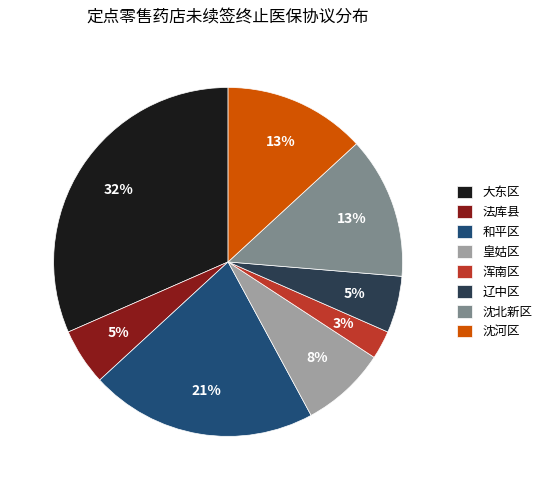

To the nearest percent, what percentage of the pie is 浑南区?

3%